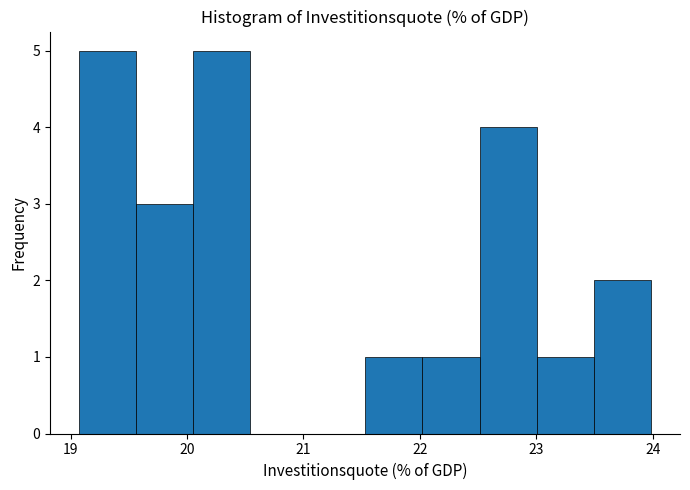

Reading left to right, list every bar in this chart as the range it spans on the x-axis followed by its height. Neither the bar edges nor the heights are printed on the chart, so give them approximately, as read against the axes.

19.1 to 19.6: 5
19.6 to 20.1: 3
20.1 to 20.5: 5
20.5 to 21.0: 0
21.0 to 21.5: 0
21.5 to 22.0: 1
22.0 to 22.5: 1
22.5 to 23.0: 4
23.0 to 23.5: 1
23.5 to 24.0: 2